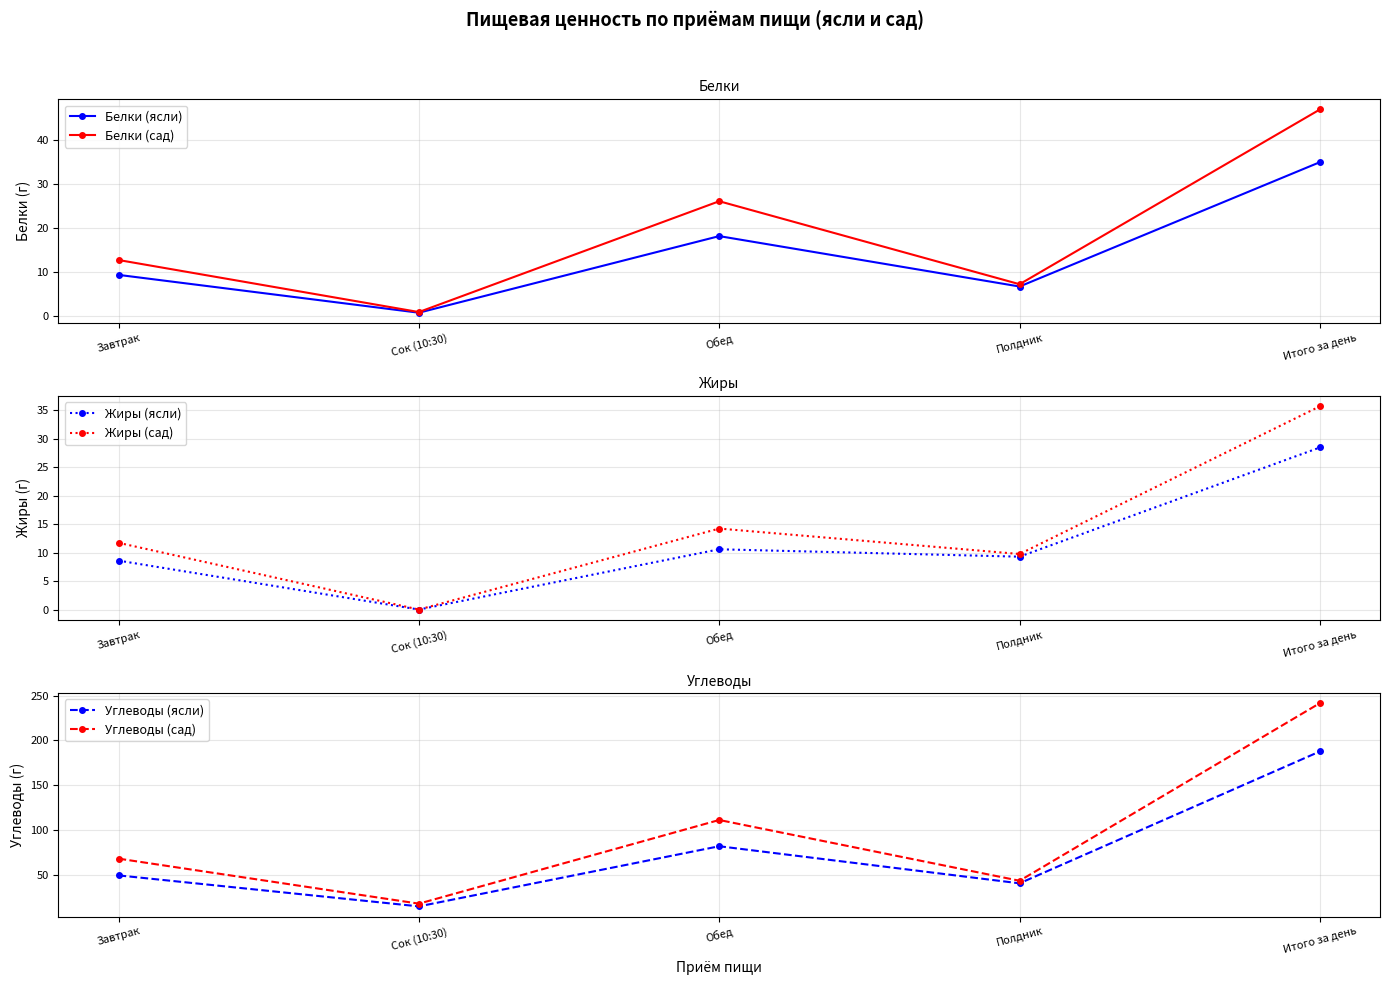

The value of Углеводы (ясли) at Обед is 82.2. True or false?

True